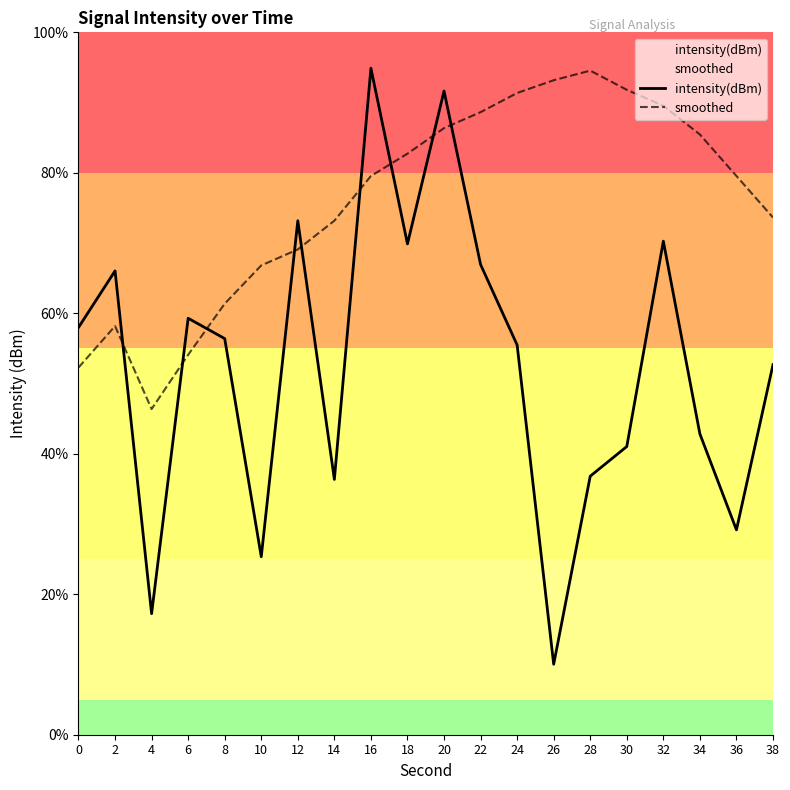

Which series contains the highest Y value?

intensity(dBm)